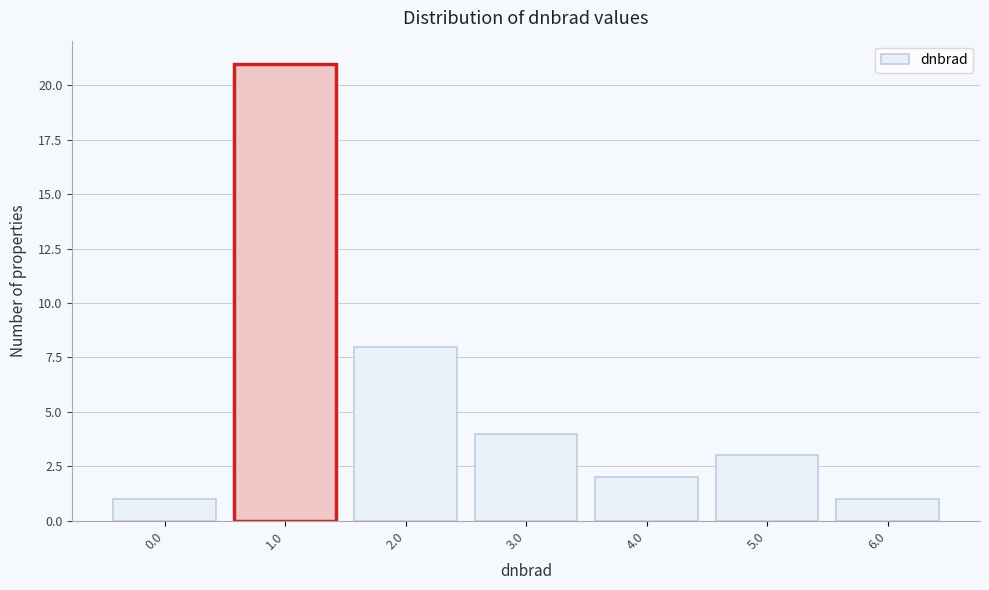

Reading right to left, extract all data points from this chart.

6.0=1	5.0=3	4.0=2	3.0=4	2.0=8	1.0=21	0.0=1